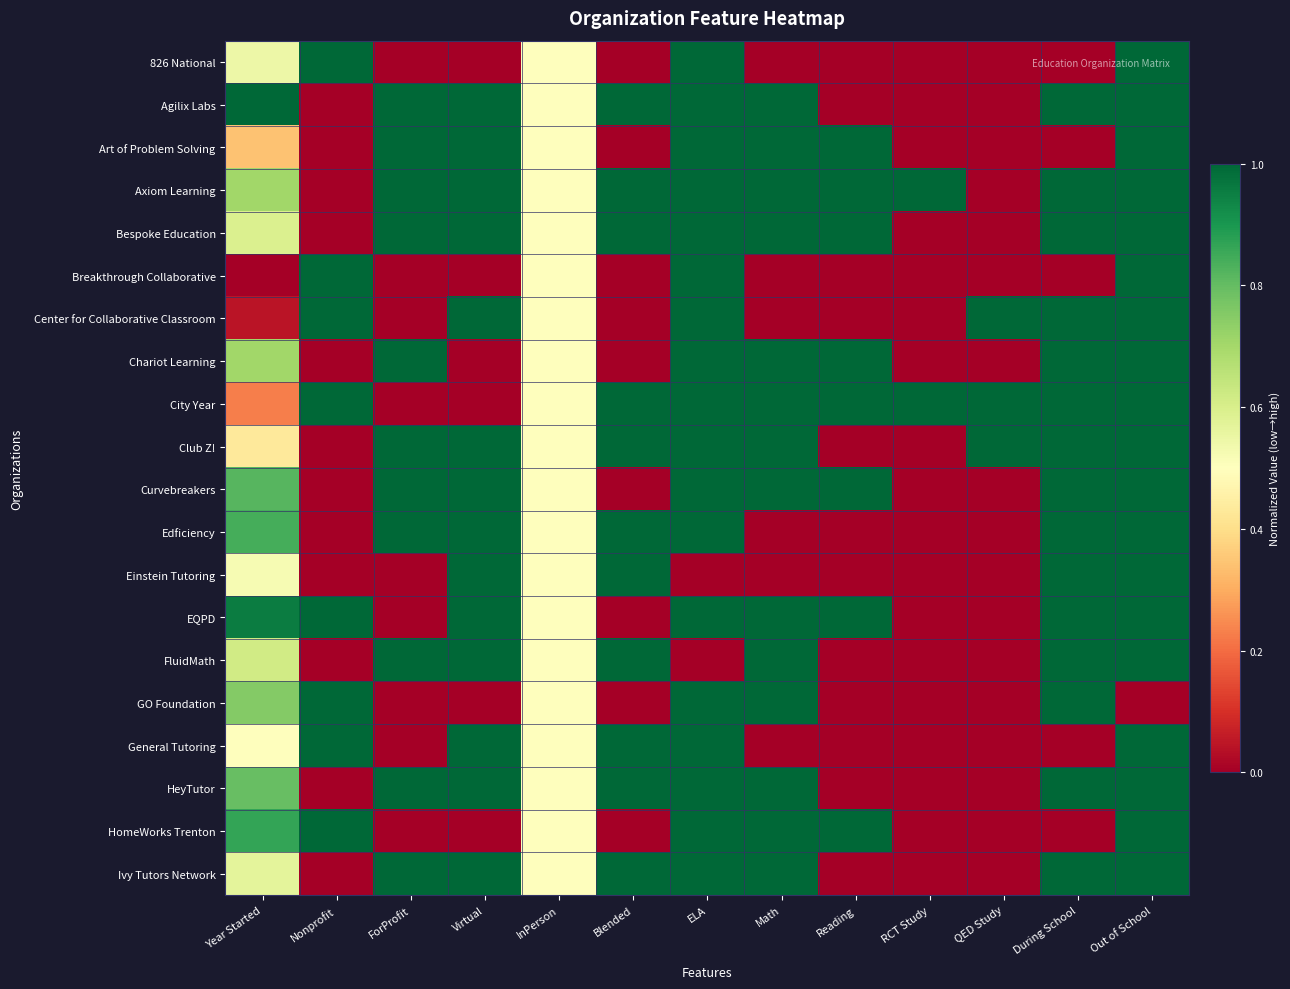

What is the total value across all series at During School?

15.0